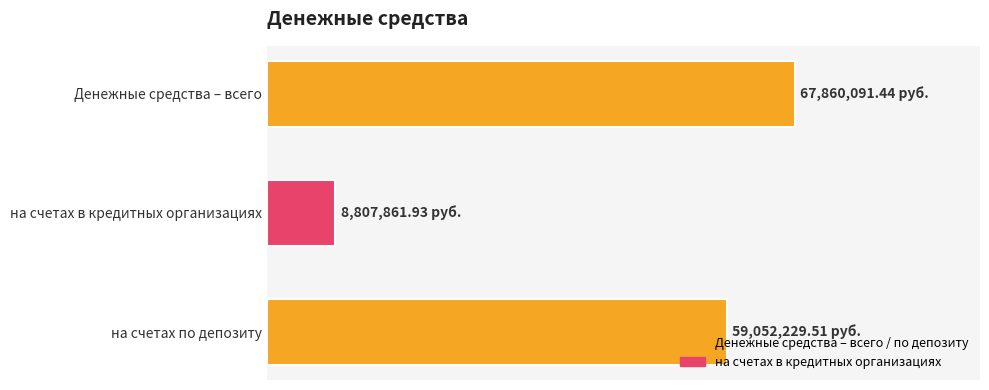

What is the greatest value displayed?

67860091.4